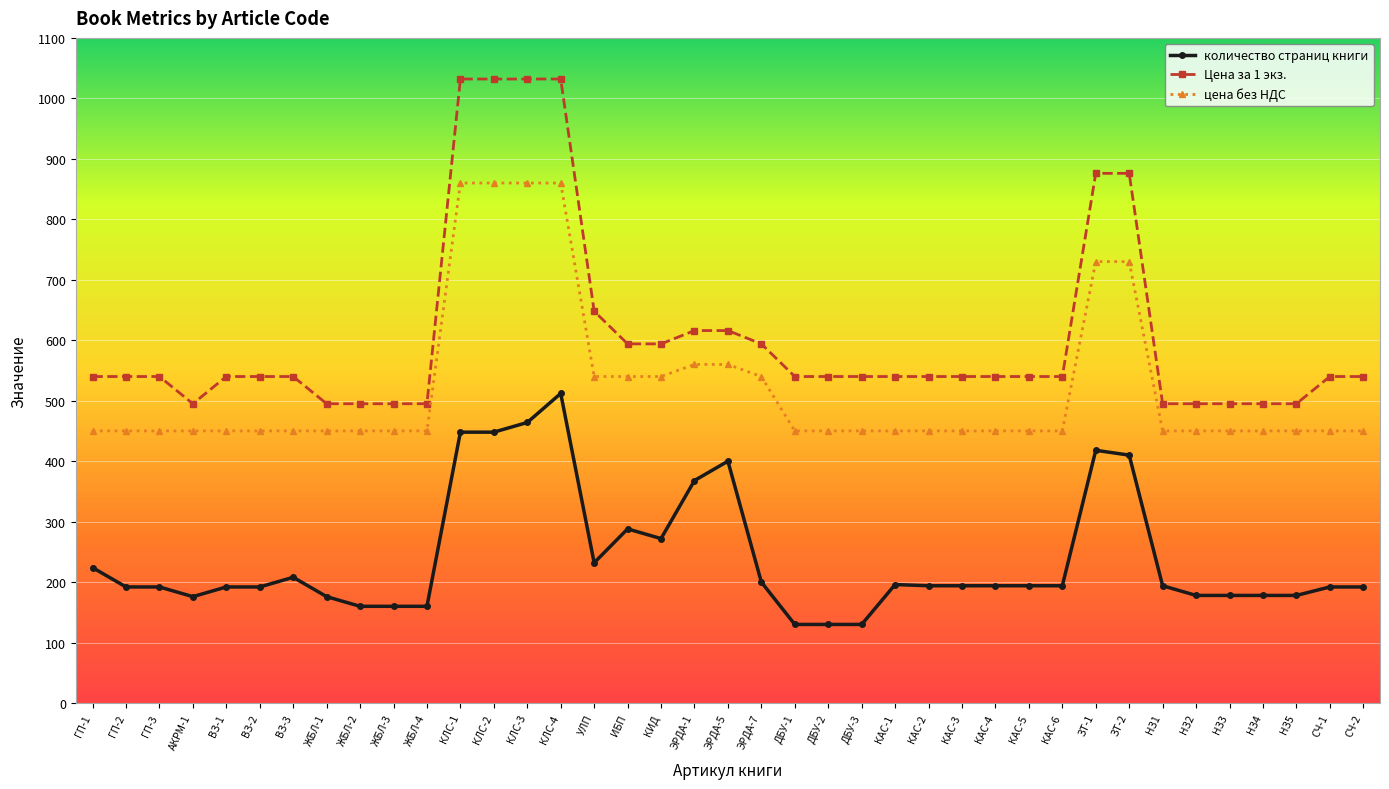

Rank the series at АКРМ-1 from highest to lowest value.

Цена за 1 экз., цена без НДС, количество страниц книги